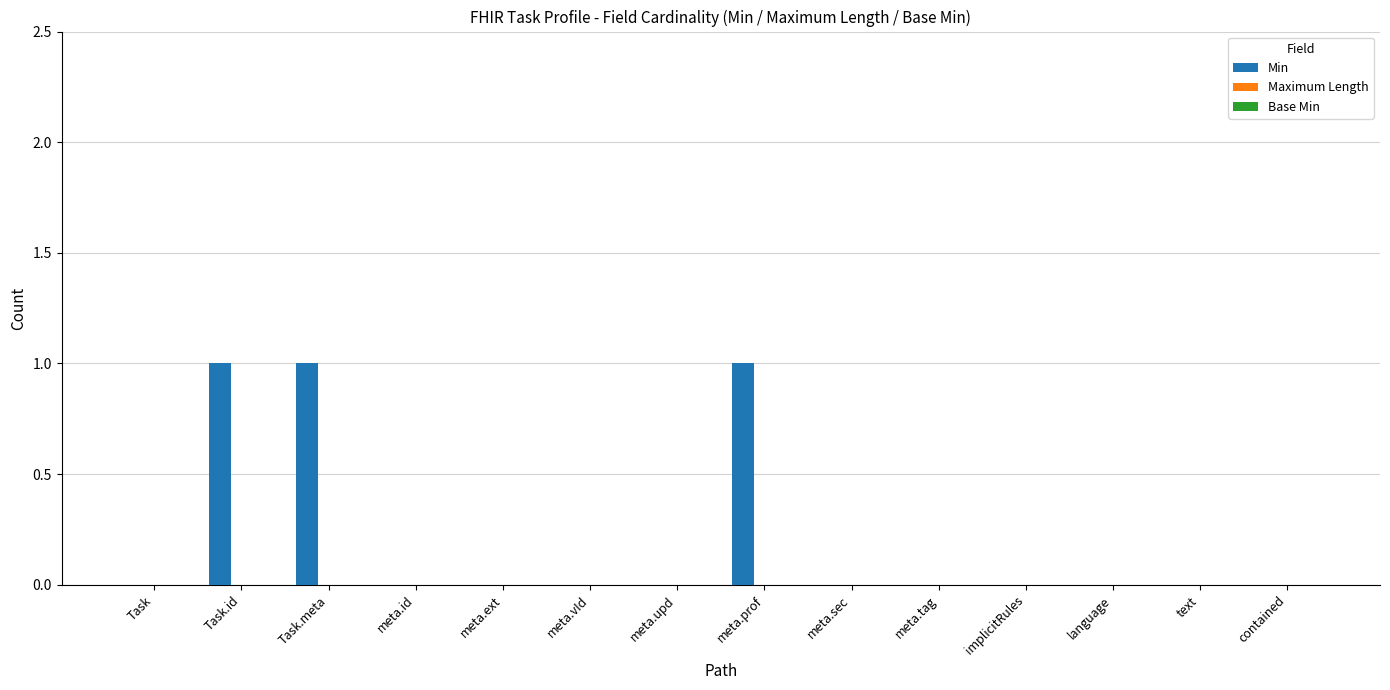

Is it true that the value at Task.meta is 1?

True